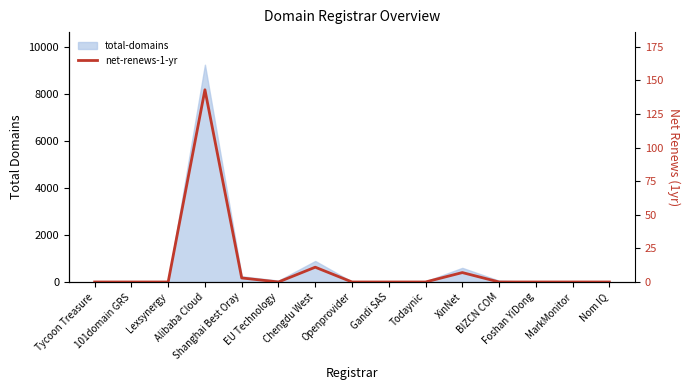

List the labels in order of value, smallest first.

Tycoon Treasure, 101domain GRS, Lexsynergy, EU Technology, Openprovider, Gandi SAS, Todaynic, BIZCN COM, Foshan YiDong, MarkMonitor, Nom IQ, Shanghai Best Oray, XinNet, Chengdu West, Alibaba Cloud